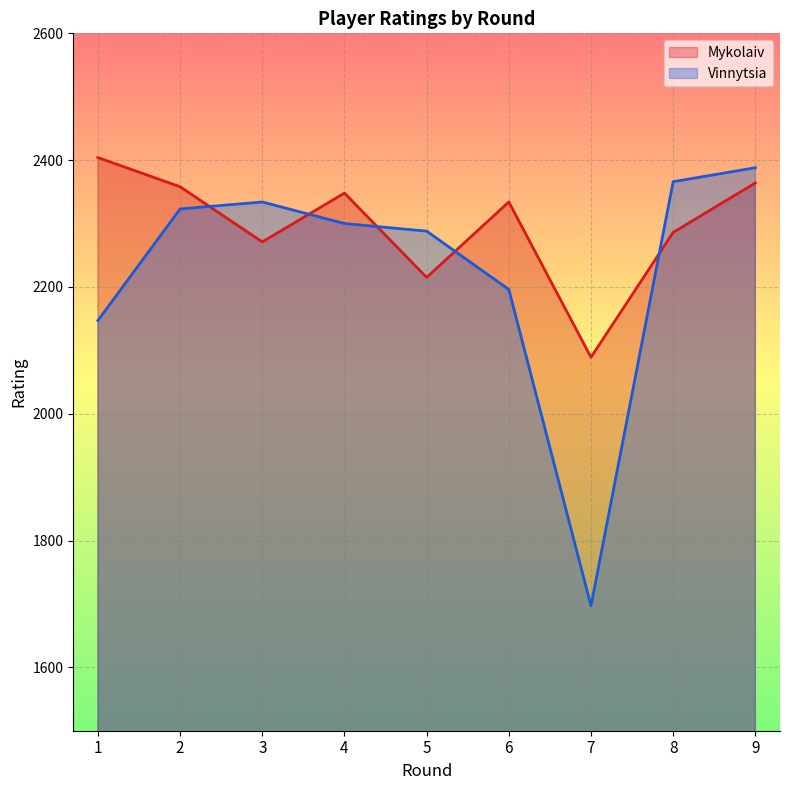

What is the difference between the second highest and minimum values in the Vinnytsia series?

669